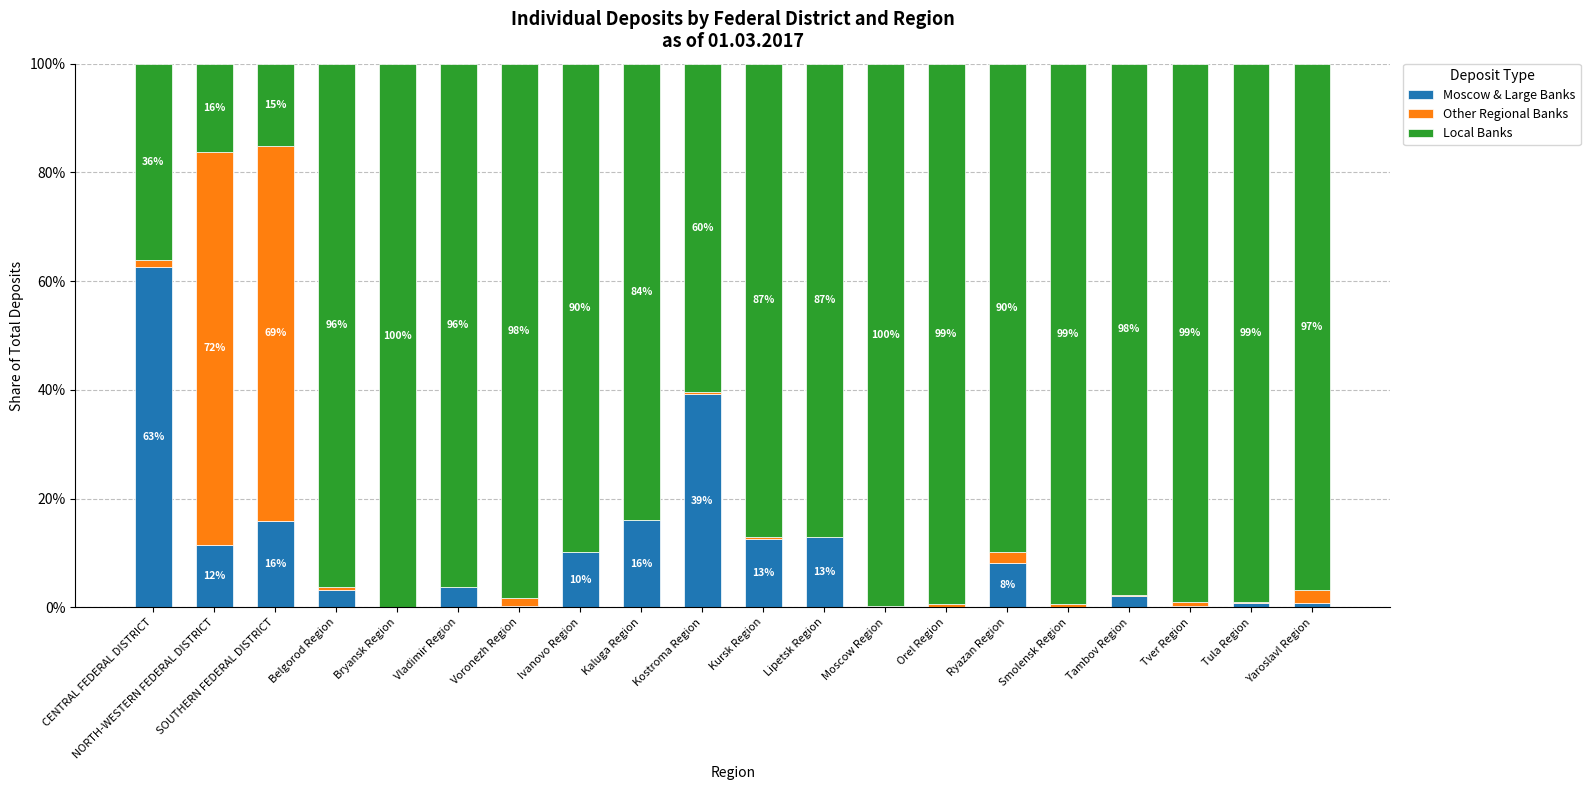

What is the total value across all series at NORTH-WESTERN FEDERAL DISTRICT?

100.0